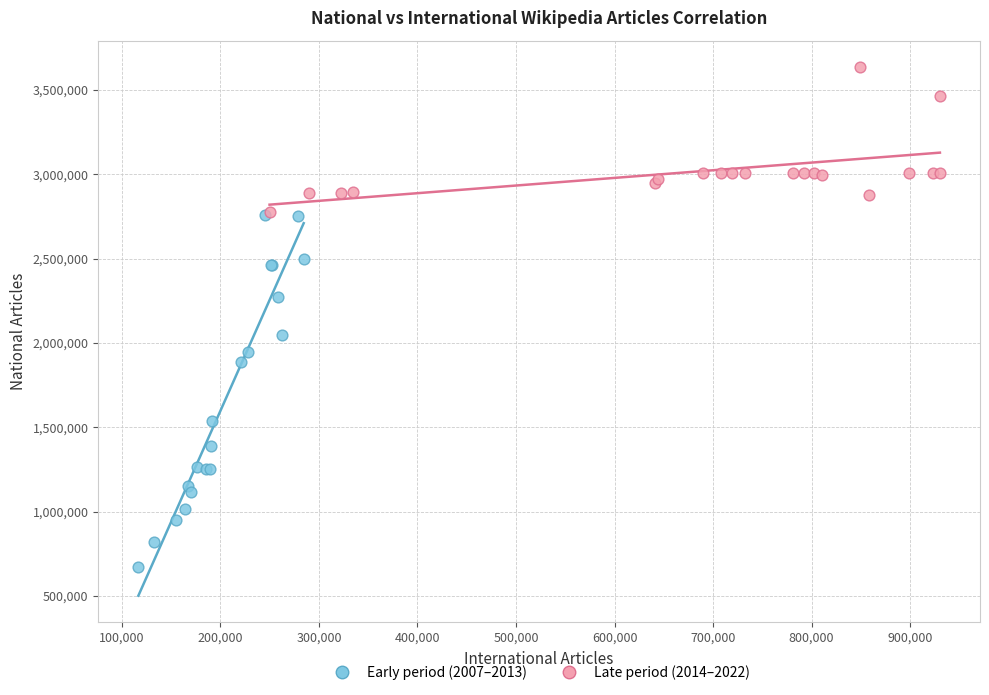

Which series has the widest spread of Y values?

Early period (2007–2013)